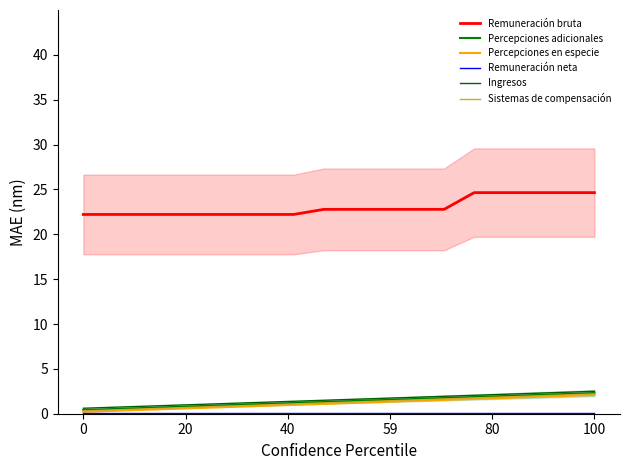

Which series changed the most between 40 and 6?

Sistemas de compensación